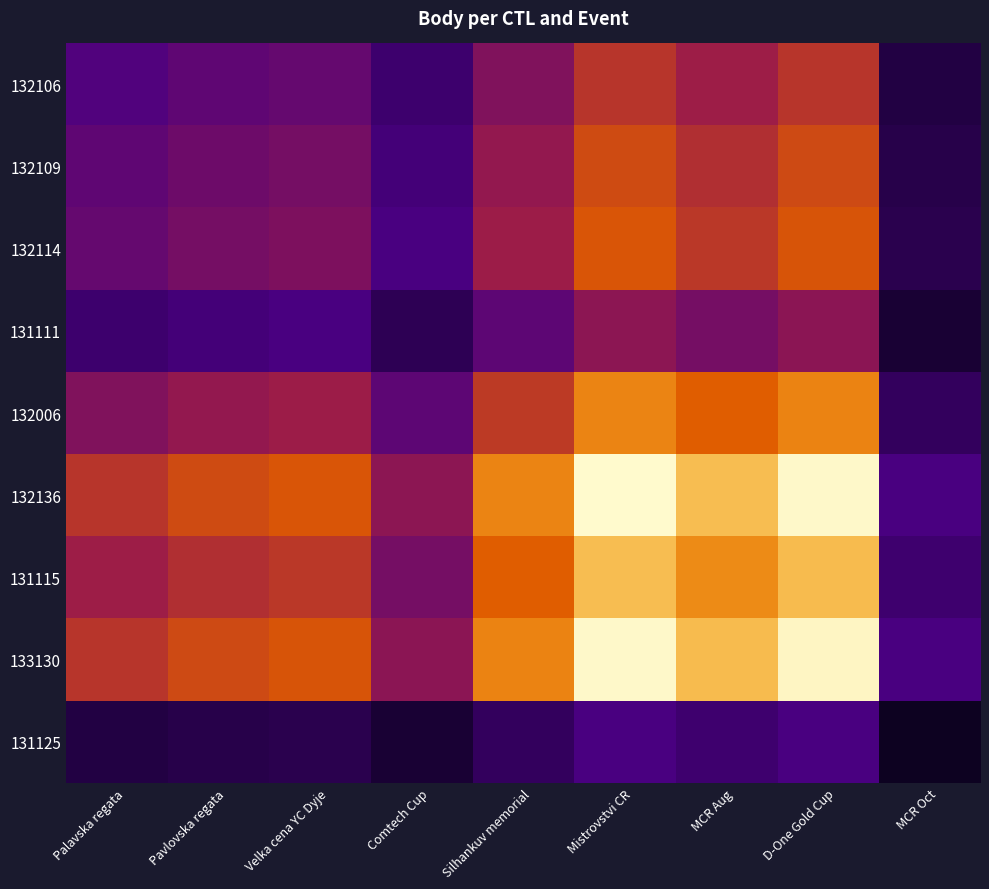

Reading left to right, list all the values displayed in this chart.

132106: Palavska regata=1167.5	Pavlovska regata=1303.5	Velka cena YC Dyje=1371.0	Comtech Cup=914.0	Silhankuv memorial=1648.7	Mistrovstvi CR=2266.0	MCR Aug=1955.3	D-One Gold Cup=2252.1	MCR Oct=557.0
132109: Palavska regata=1303.5	Pavlovska regata=1455.4	Velka cena YC Dyje=1530.8	Comtech Cup=1020.5	Silhankuv memorial=1840.8	Mistrovstvi CR=2530.0	MCR Aug=2183.1	D-One Gold Cup=2514.5	MCR Oct=621.9
132114: Palavska regata=1371.0	Pavlovska regata=1530.8	Velka cena YC Dyje=1610.0	Comtech Cup=1073.4	Silhankuv memorial=1936.2	Mistrovstvi CR=2661.0	MCR Aug=2296.2	D-One Gold Cup=2644.7	MCR Oct=654.1
131111: Palavska regata=914.0	Pavlovska regata=1020.5	Velka cena YC Dyje=1073.4	Comtech Cup=715.6	Silhankuv memorial=1290.8	Mistrovstvi CR=1774.0	MCR Aug=1530.8	D-One Gold Cup=1763.1	MCR Oct=436.0
132006: Palavska regata=1648.7	Pavlovska regata=1840.8	Velka cena YC Dyje=1936.2	Comtech Cup=1290.8	Silhankuv memorial=2328.3	Mistrovstvi CR=3200.0	MCR Aug=2761.3	D-One Gold Cup=3180.4	MCR Oct=786.5
132136: Palavska regata=2266.0	Pavlovska regata=2530.0	Velka cena YC Dyje=2661.0	Comtech Cup=1774.0	Silhankuv memorial=3200.0	Mistrovstvi CR=4398.0	MCR Aug=3795.0	D-One Gold Cup=4371.0	MCR Oct=1081.0
131115: Palavska regata=1955.3	Pavlovska regata=2183.1	Velka cena YC Dyje=2296.2	Comtech Cup=1530.8	Silhankuv memorial=2761.3	Mistrovstvi CR=3795.0	MCR Aug=3274.7	D-One Gold Cup=3771.7	MCR Oct=932.8
133130: Palavska regata=2252.1	Pavlovska regata=2514.5	Velka cena YC Dyje=2644.7	Comtech Cup=1763.1	Silhankuv memorial=3180.4	Mistrovstvi CR=4371.0	MCR Aug=3771.7	D-One Gold Cup=4344.2	MCR Oct=1074.4
131125: Palavska regata=557.0	Pavlovska regata=621.9	Velka cena YC Dyje=654.1	Comtech Cup=436.0	Silhankuv memorial=786.5	Mistrovstvi CR=1081.0	MCR Aug=932.8	D-One Gold Cup=1074.4	MCR Oct=265.7